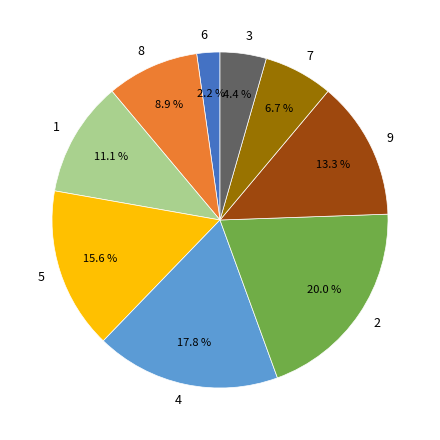

Is there any slice that represents more than half of the pie?

No